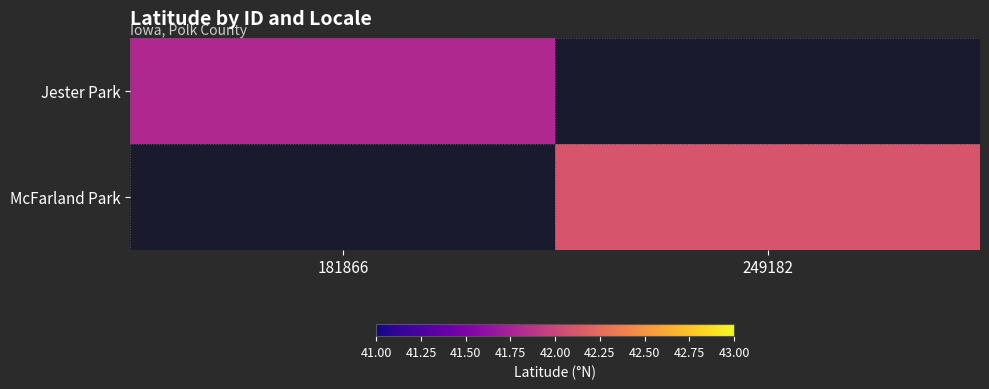

At which category does the chart reach its minimum across all series?

181866